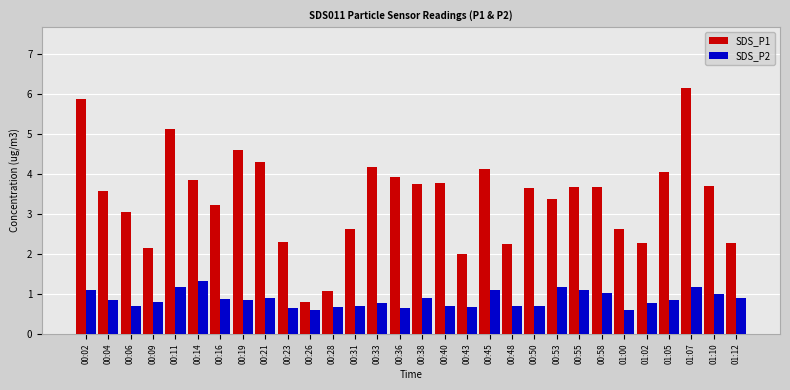

Are the bars grouped side by side (vs. stacked)?

Yes